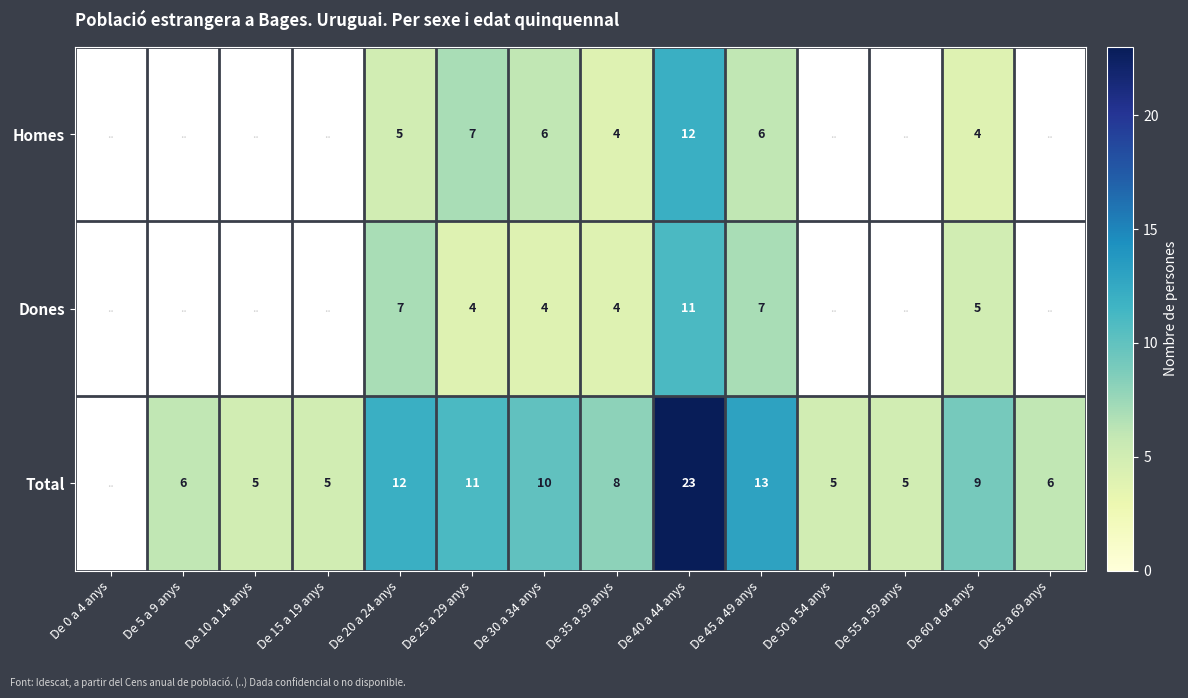

Is it true that Dones equals 2 at De 60 a 64 anys?

False